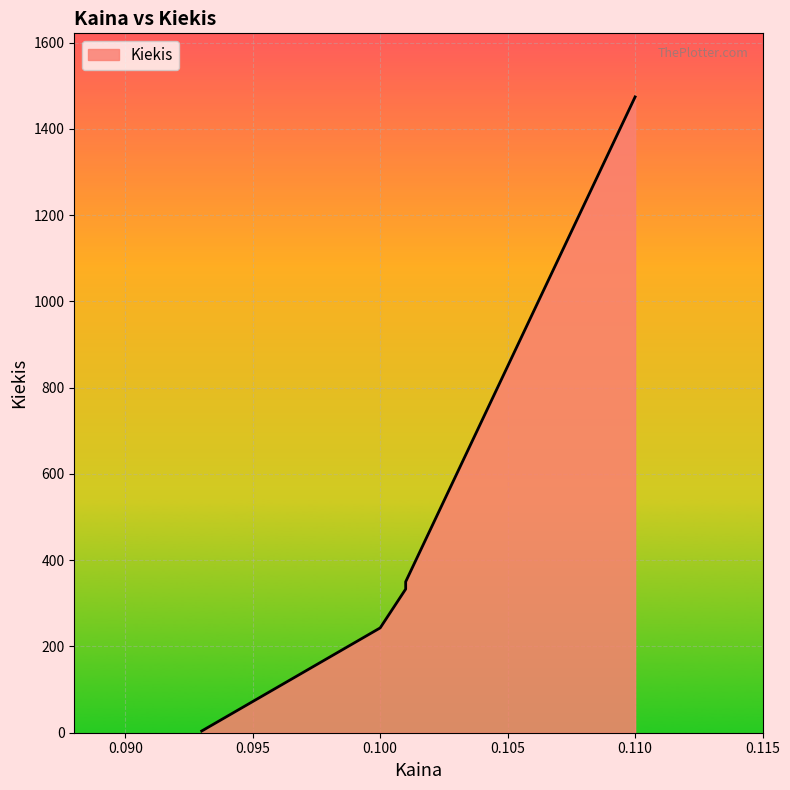

How many lines are shown in the chart?

1